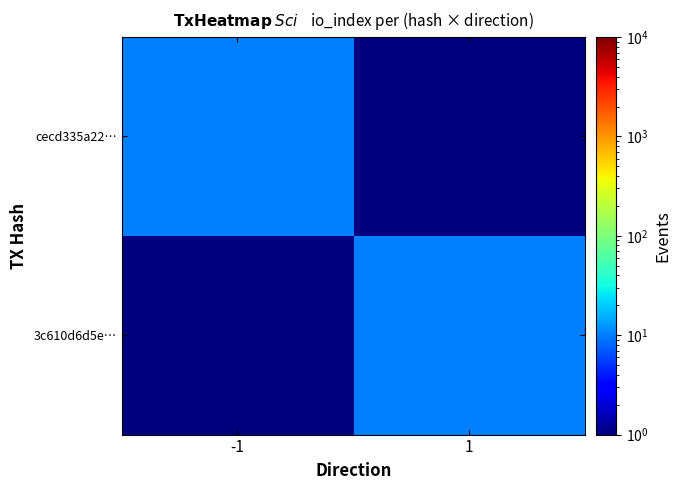

What is the smallest value displayed?

1